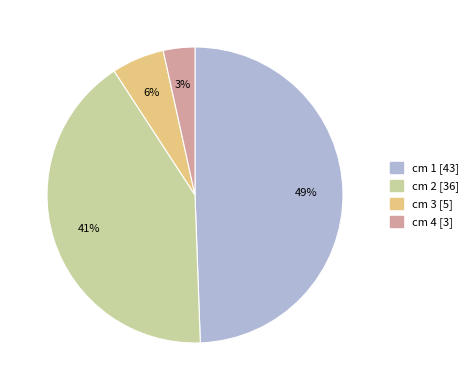

Is it true that cm 4 is 18% of the pie?

False